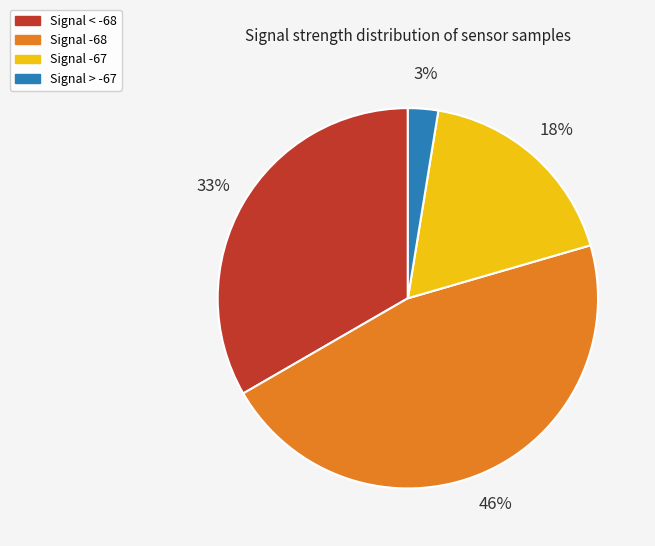

Count the number of slices in the pie.

4